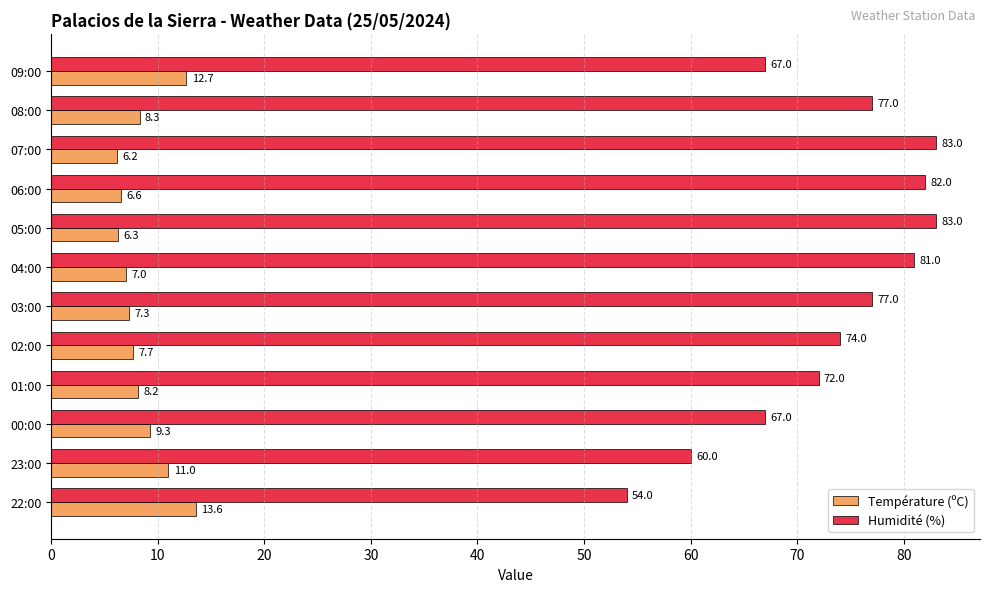

How many distinct data groups are displayed?

2